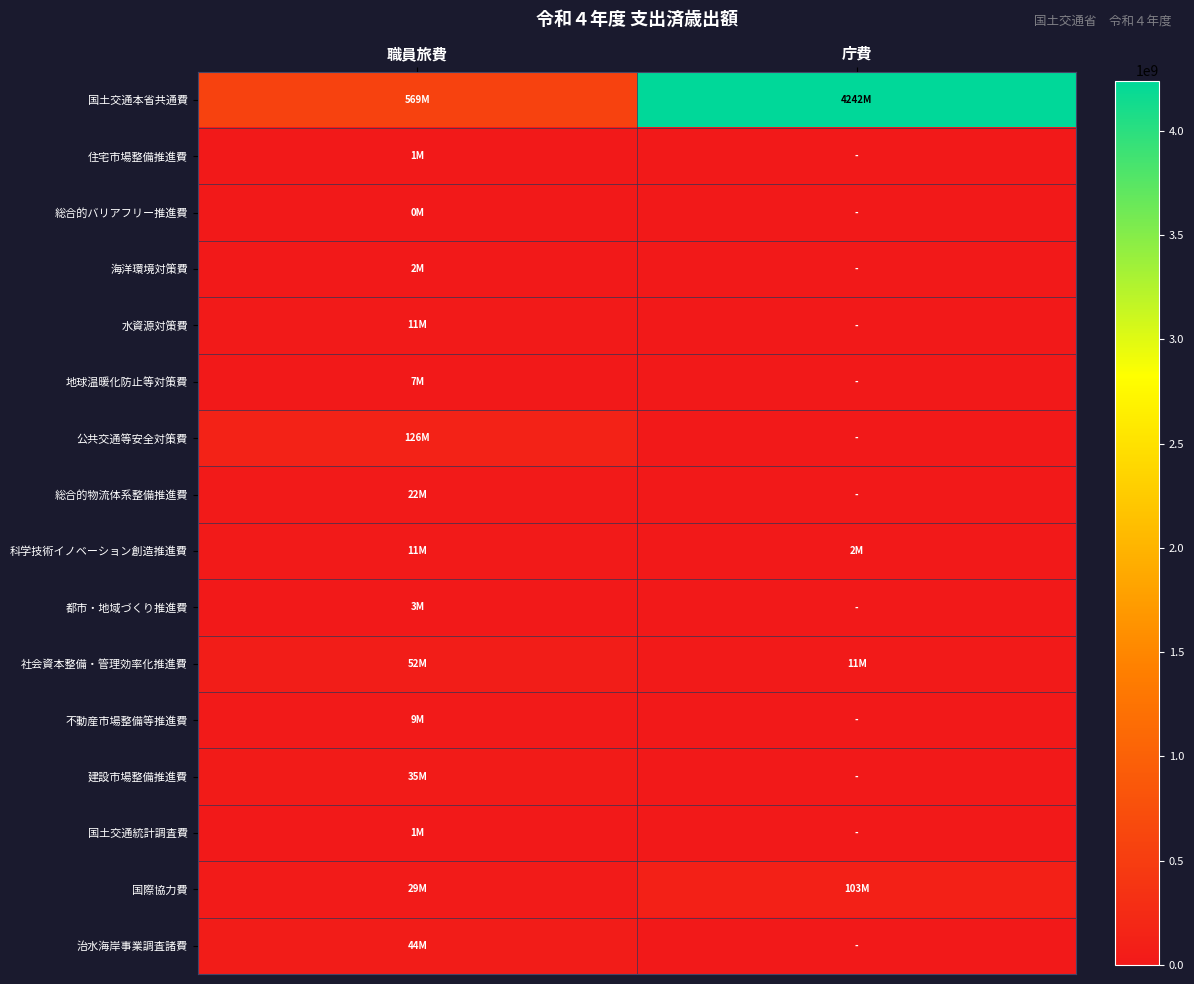

Between 職員旅費 and 庁費, which is larger?

庁費